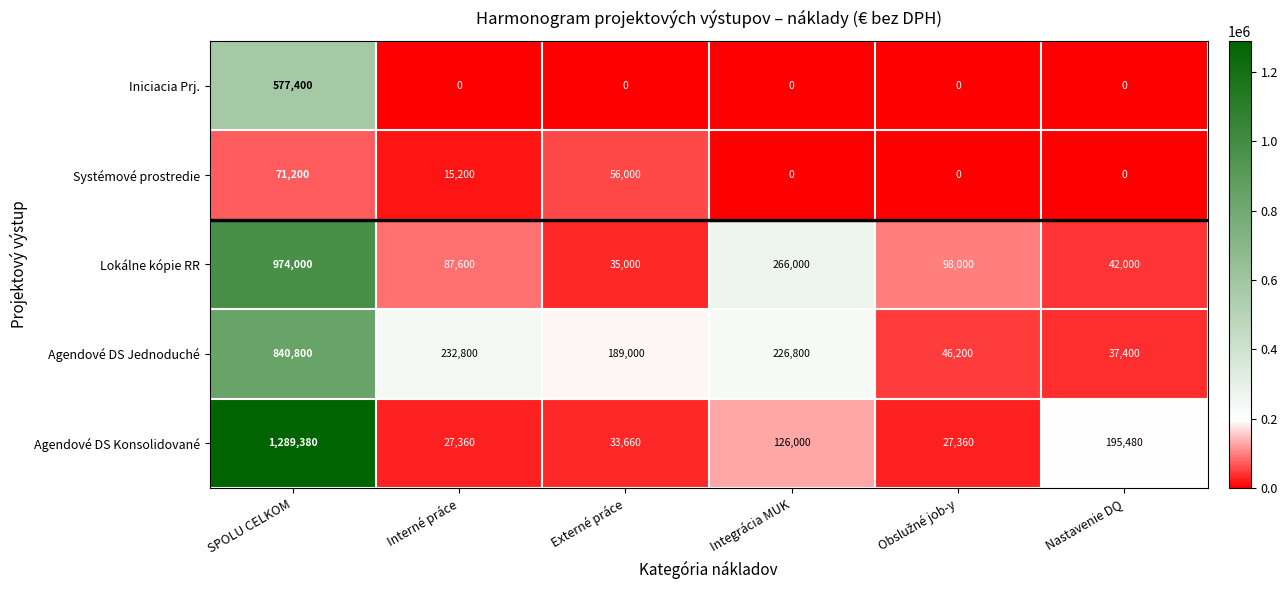

What is the sum of the Agendové DS Jednoduché values at SPOLU CELKOM and Integrácia MUK?

1067600